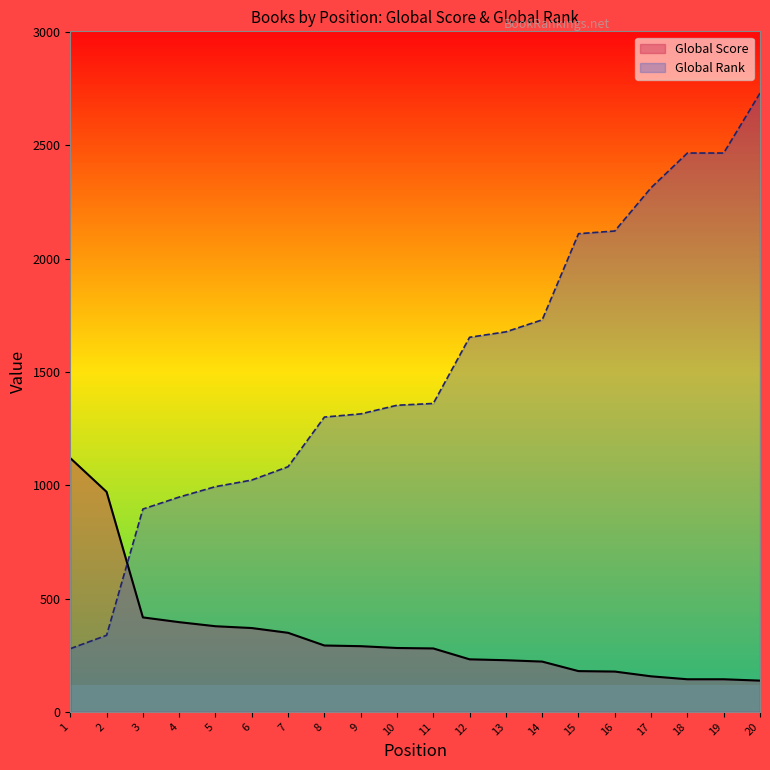

Reading left to right, extract all data points from this chart.

Global Score: 1120	971	417	396	378	370	349	293	290	282	280	232	228	222	180	178	157	144	144	138
Global Rank: 279	338	895	948	994	1023	1082	1301	1315	1353	1361	1653	1677	1730	2110	2122	2313	2466	2466	2730